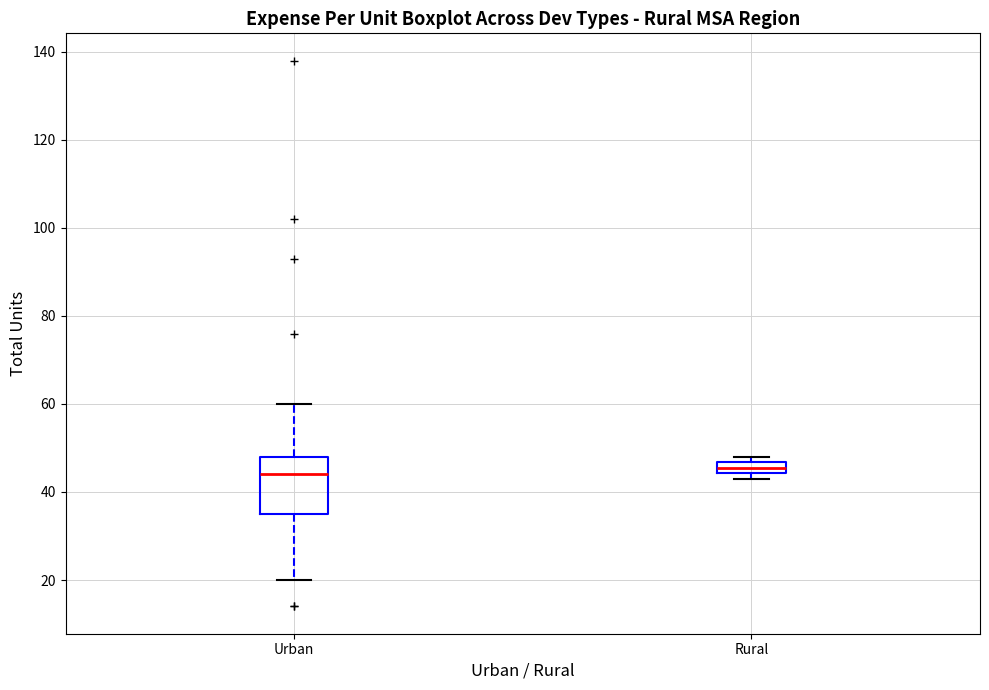

Where does the median line of the box for Urban sit on the y-axis? The values are not printed on the chart, so give them approximately, as read against the axis.

44